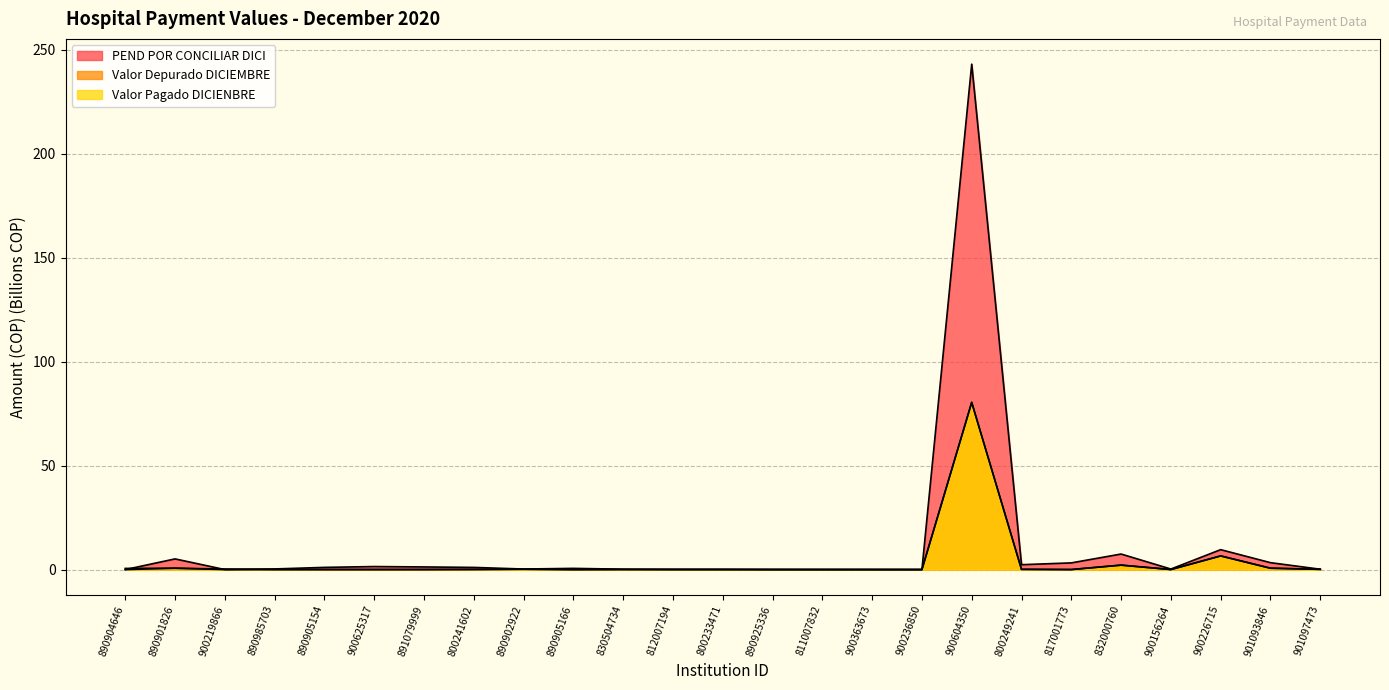

Which series has the widest spread of values?

PEND POR CONCILIAR DICI